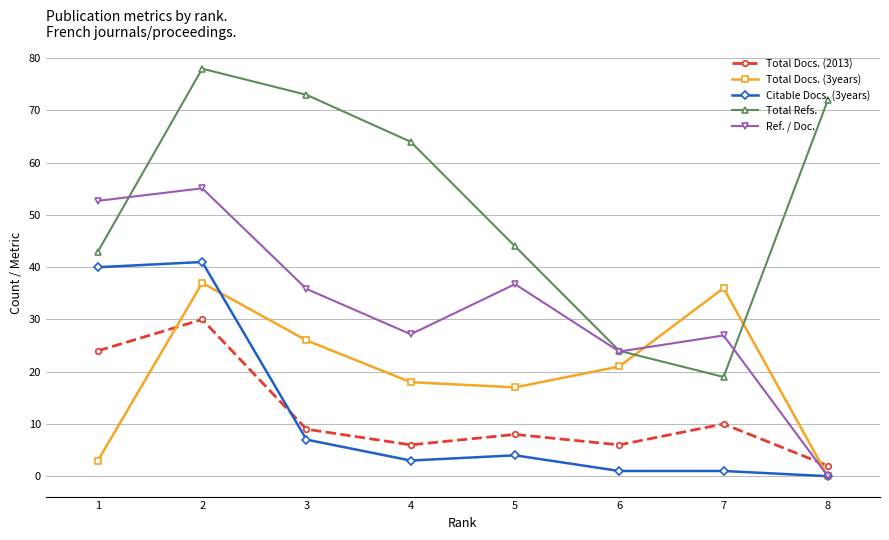

Where is the first local minimum for Total Docs. (2013)?

4